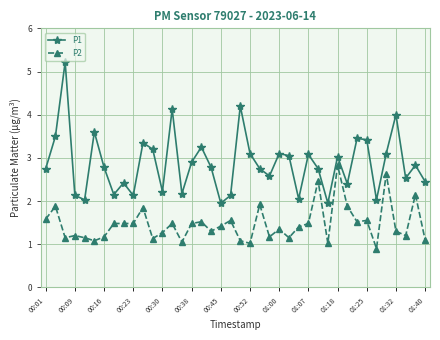

What is the highest value of the P2 series?

2.8